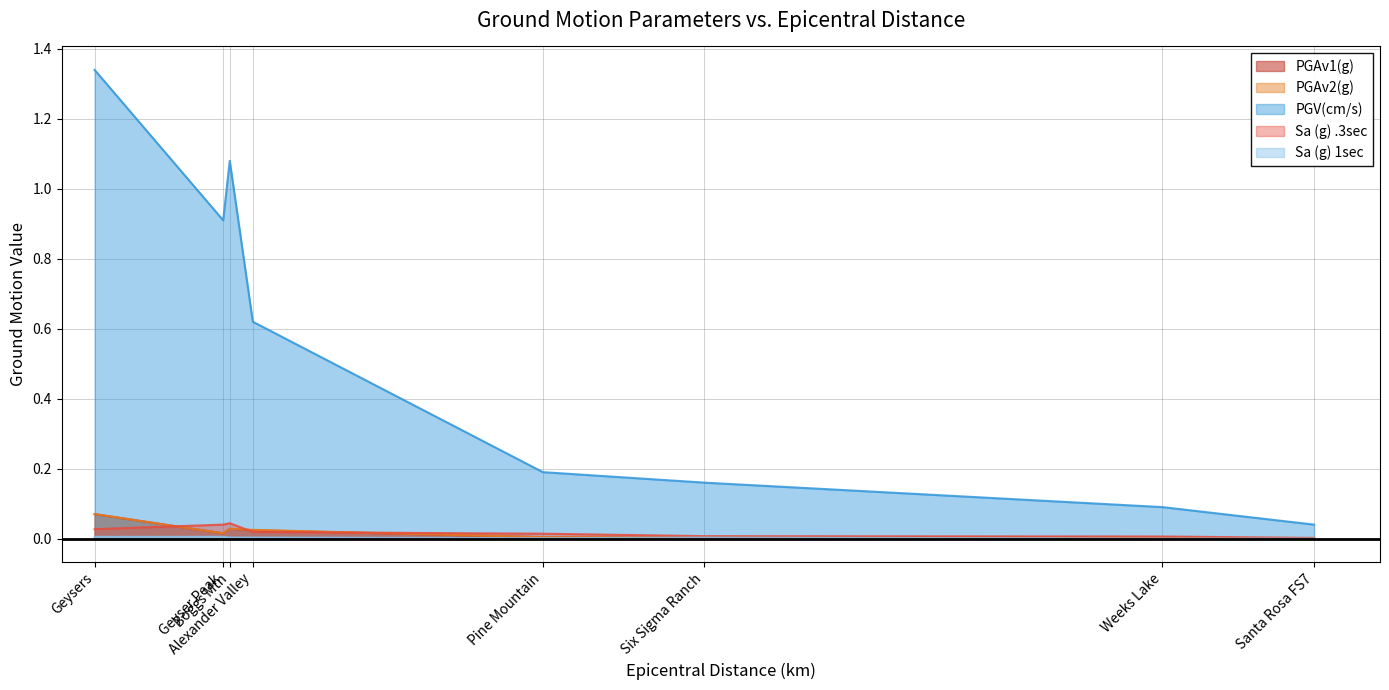

True or false: PGV(cm/s) and Sa (g) .3sec intersect in this chart.

False